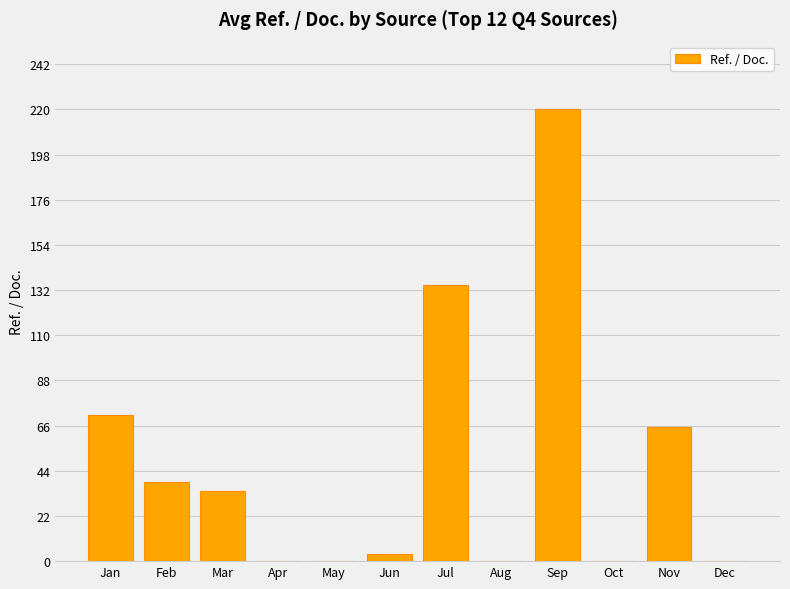

Reading right to left, transcribe all the data shown in this chart.

0.0	65.1	0.0	220.0	0.0	134.6	3.5	0.0	0.0	34.2	38.7	71.0